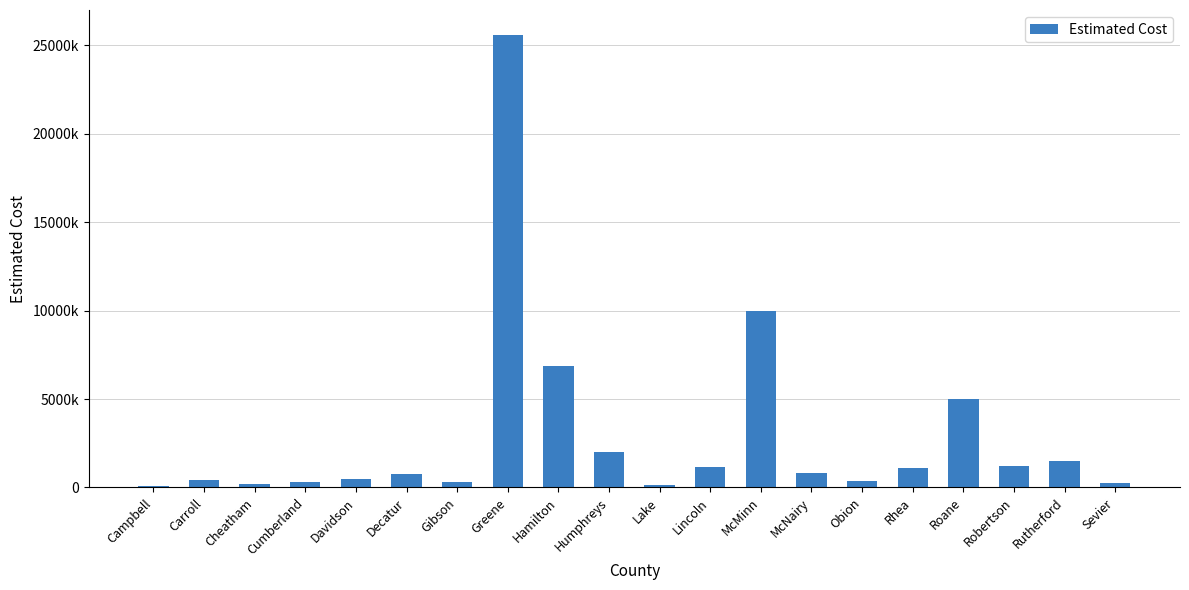

The chart shows a value of 1892745 at Lincoln. True or false?

False